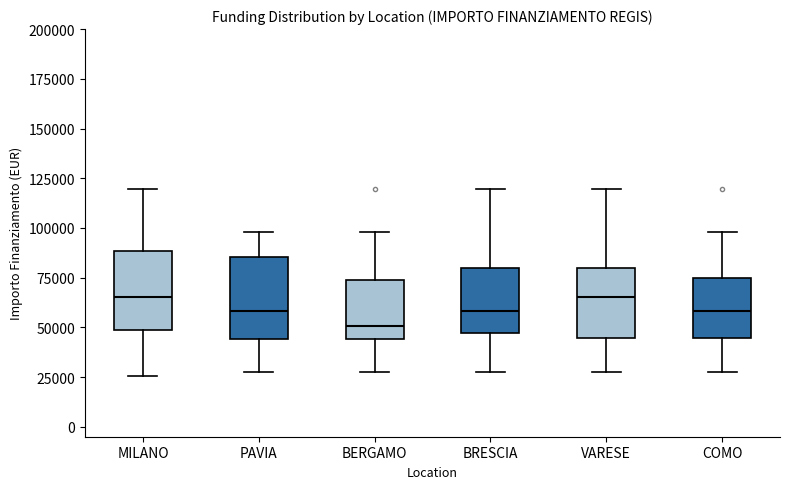

Reading left to right, read every box against the y-axis: the position of its median line, the range the box covers, and the ends of its whiskers. The values are not printed on the chart, so give them approximately, as read against the axis.

MILANO: median 65000, box 50000 to 90000, whiskers 25000 to 120000
PAVIA: median 60000, box 45000 to 85000, whiskers 25000 to 100000
BERGAMO: median 50000, box 45000 to 75000, whiskers 25000 to 100000
BRESCIA: median 60000, box 45000 to 80000, whiskers 25000 to 120000
VARESE: median 65000, box 45000 to 80000, whiskers 25000 to 120000
COMO: median 60000, box 45000 to 75000, whiskers 25000 to 100000